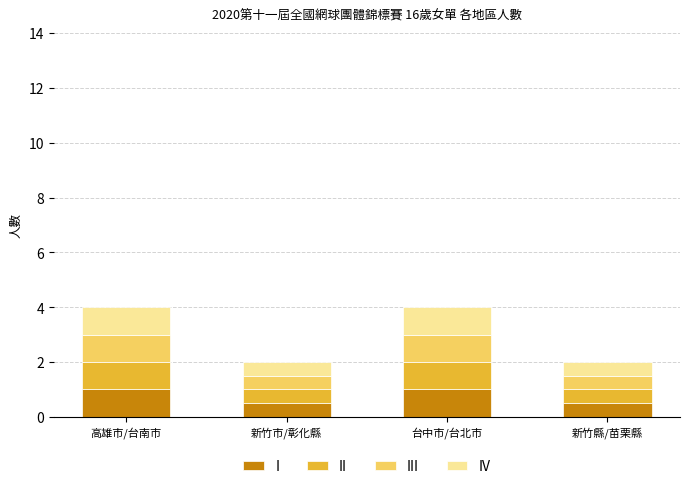

What is the minimum value for I?

0.5